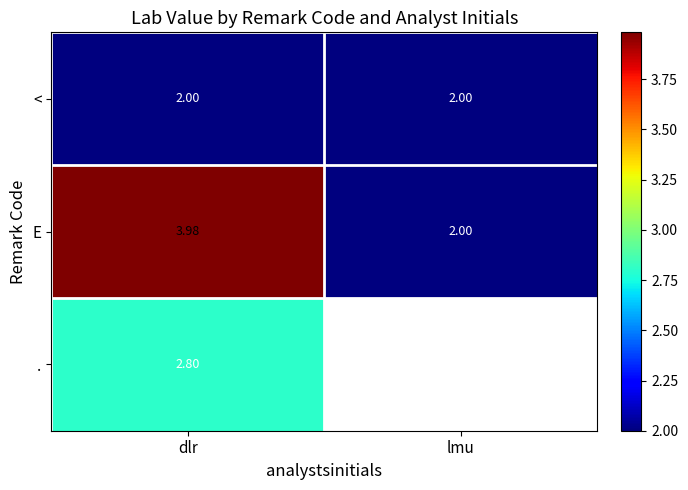

Is the value of < at lmu greater than the value of E at dlr?

No